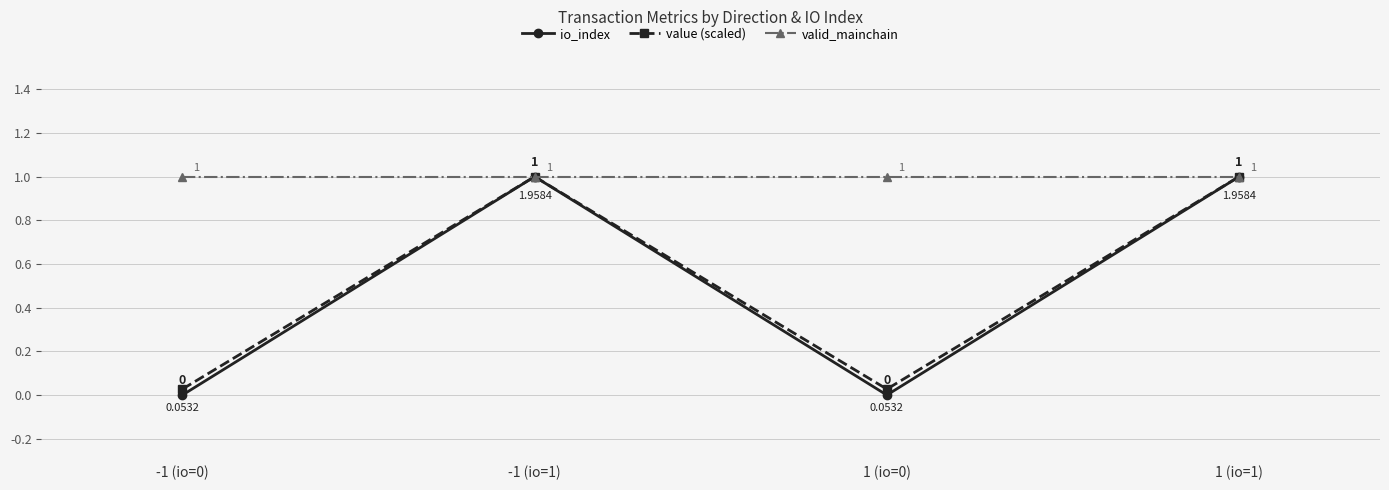

What is the spread (max minus min) of values at 1 (io=0)?

1.0